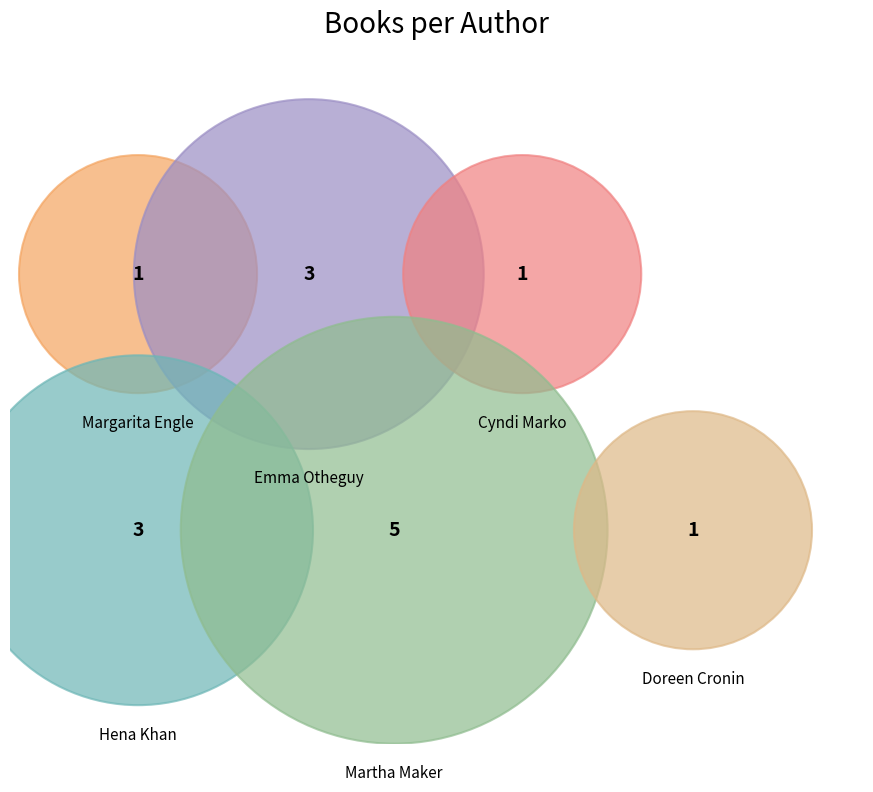

How many segments does this pie chart have?

6